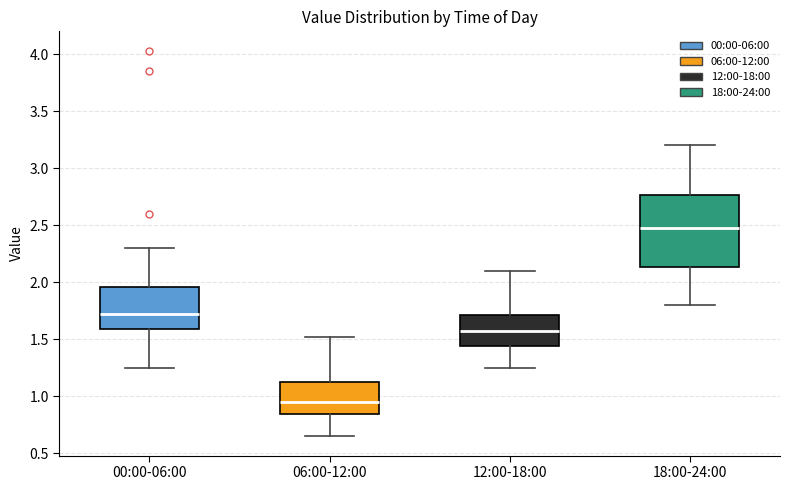

Comparing the boxes themselves (not the whiskers), which one is the tallest?

18:00-24:00